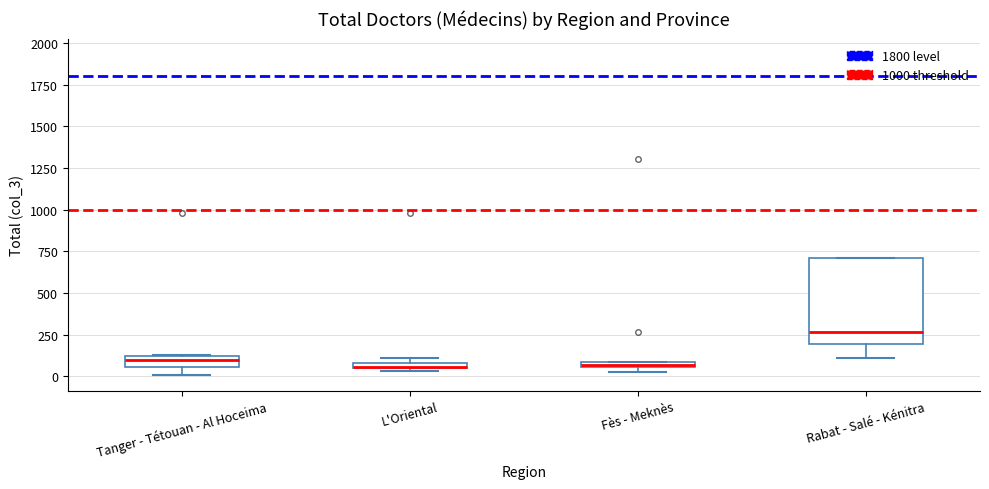

Where is the upper edge of the box for Tanger - Tétouan - Al Hoceima on the y-axis? The values are not printed on the chart, so give them approximately, as read against the axis.

100